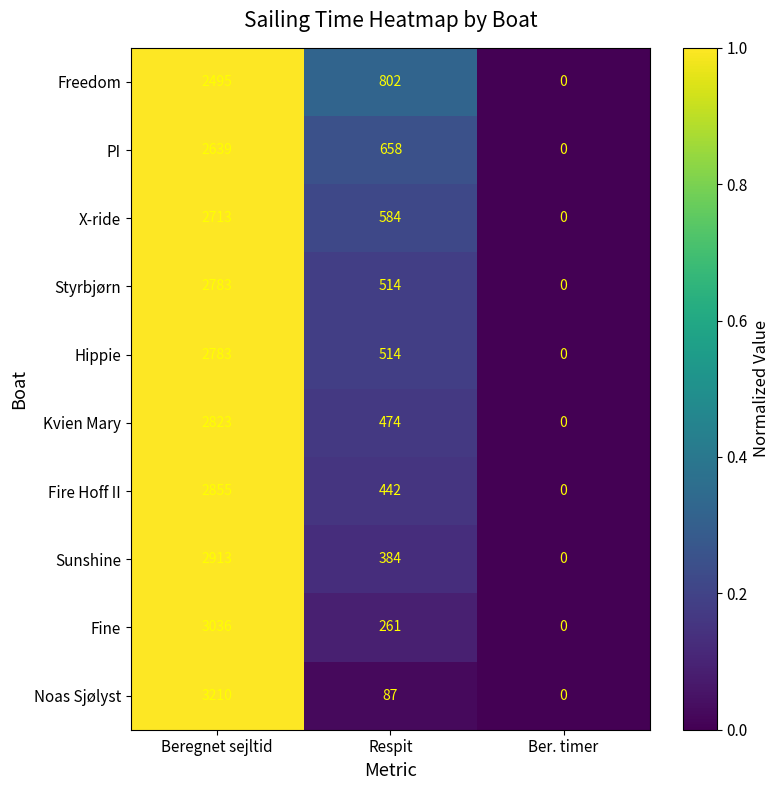

Is it true that Freedom equals 0 at Ber. timer?

True